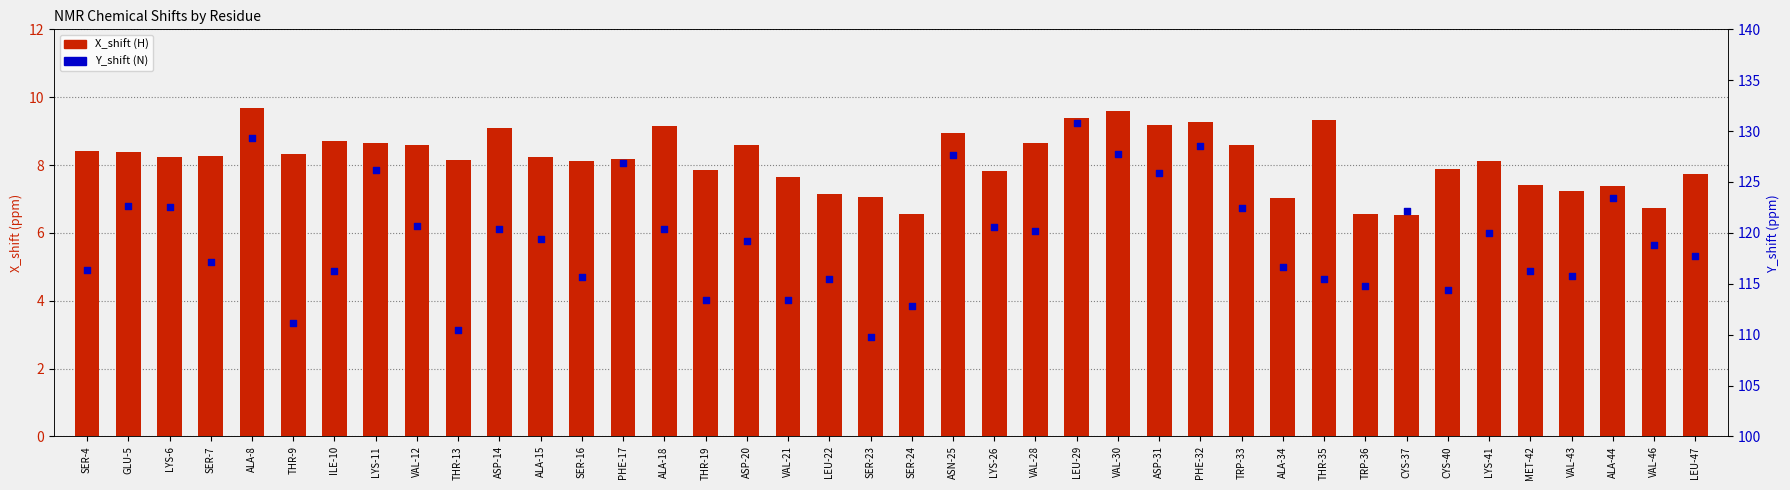

Which series has the largest total across all categories?

Y_shift (N)